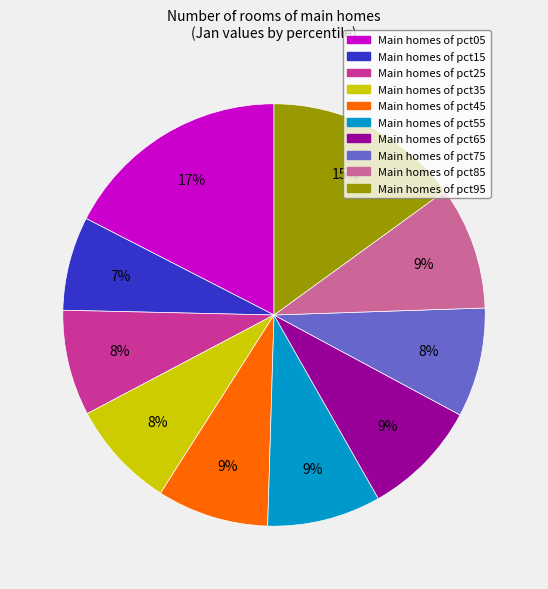

To the nearest percent, what is the average slice percentage?

10%